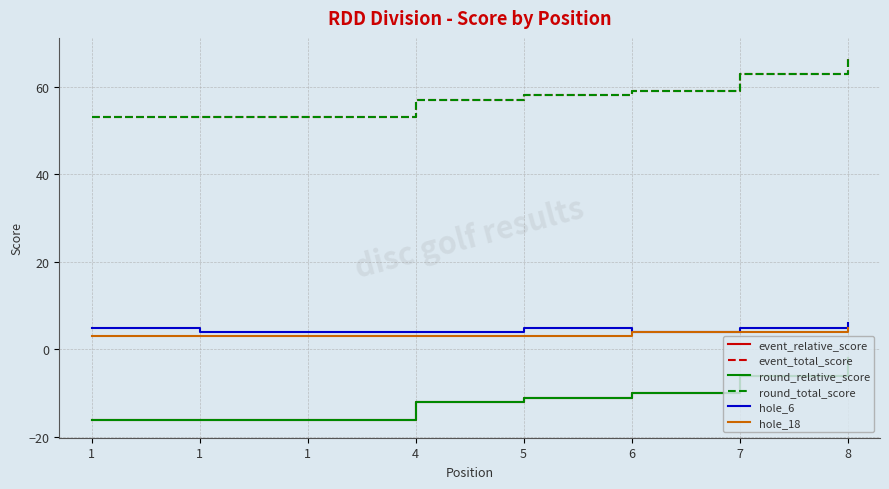

Does the chart have visible grid lines?

Yes